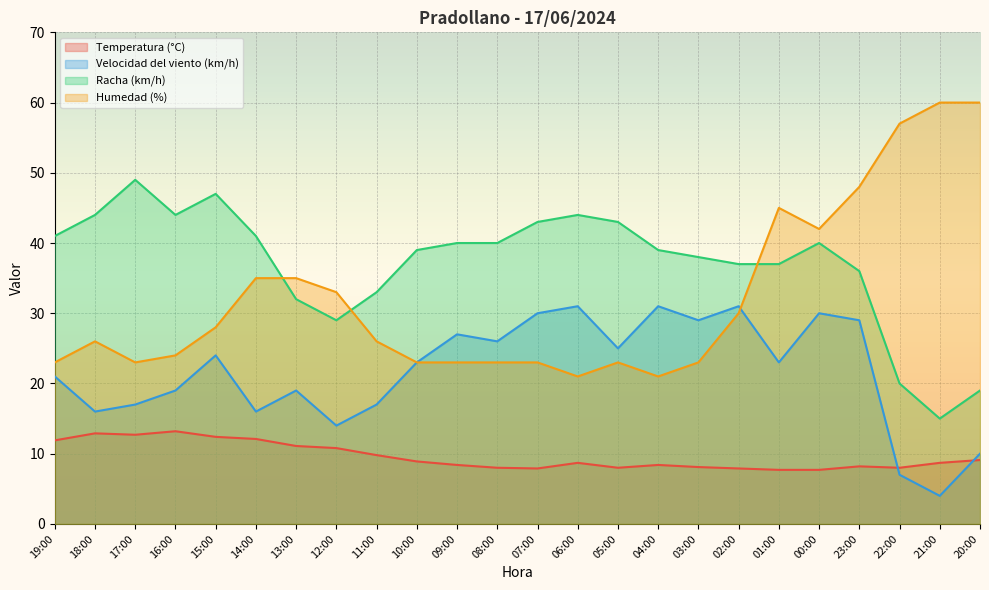

Reading left to right, list all the values displayed in this chart.

Temperatura (°C): 19:00=11.9	18:00=12.9	17:00=12.7	16:00=13.2	15:00=12.4	14:00=12.1	13:00=11.1	12:00=10.8	11:00=9.8	10:00=8.9	09:00=8.4	08:00=8.0	07:00=7.9	06:00=8.7	05:00=8.0	04:00=8.4	03:00=8.1	02:00=7.9	01:00=7.7	00:00=7.7	23:00=8.2	22:00=8.0	21:00=8.7	20:00=9.1
Velocidad del viento (km/h): 19:00=21.0	18:00=16.0	17:00=17.0	16:00=19.0	15:00=24.0	14:00=16.0	13:00=19.0	12:00=14.0	11:00=17.0	10:00=23.0	09:00=27.0	08:00=26.0	07:00=30.0	06:00=31.0	05:00=25.0	04:00=31.0	03:00=29.0	02:00=31.0	01:00=23.0	00:00=30.0	23:00=29.0	22:00=7.0	21:00=4.0	20:00=10.0
Racha (km/h): 19:00=41.0	18:00=44.0	17:00=49.0	16:00=44.0	15:00=47.0	14:00=41.0	13:00=32.0	12:00=29.0	11:00=33.0	10:00=39.0	09:00=40.0	08:00=40.0	07:00=43.0	06:00=44.0	05:00=43.0	04:00=39.0	03:00=38.0	02:00=37.0	01:00=37.0	00:00=40.0	23:00=36.0	22:00=20.0	21:00=15.0	20:00=19.0
Humedad (%): 19:00=23.0	18:00=26.0	17:00=23.0	16:00=24.0	15:00=28.0	14:00=35.0	13:00=35.0	12:00=33.0	11:00=26.0	10:00=23.0	09:00=23.0	08:00=23.0	07:00=23.0	06:00=21.0	05:00=23.0	04:00=21.0	03:00=23.0	02:00=30.0	01:00=45.0	00:00=42.0	23:00=48.0	22:00=57.0	21:00=60.0	20:00=60.0